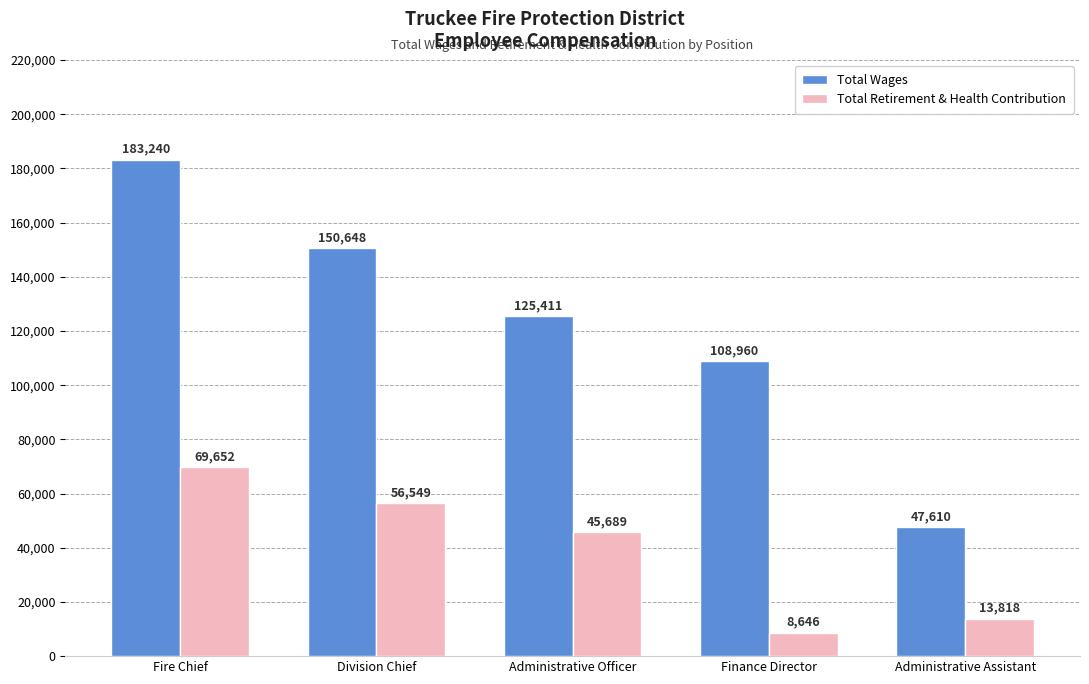

What is the highest value of the Total Wages series?

183240